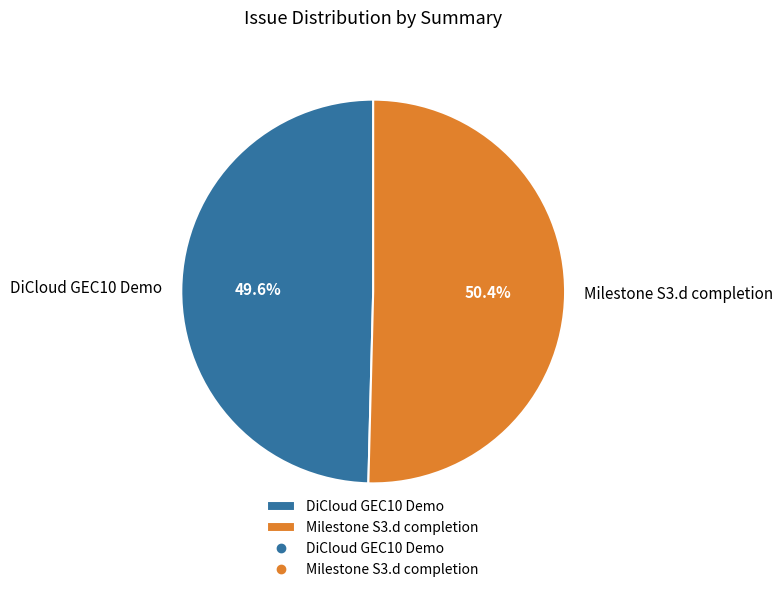

Rank the categories by value from lowest to highest.

DiCloud GEC10 Demo, Milestone S3.d completion